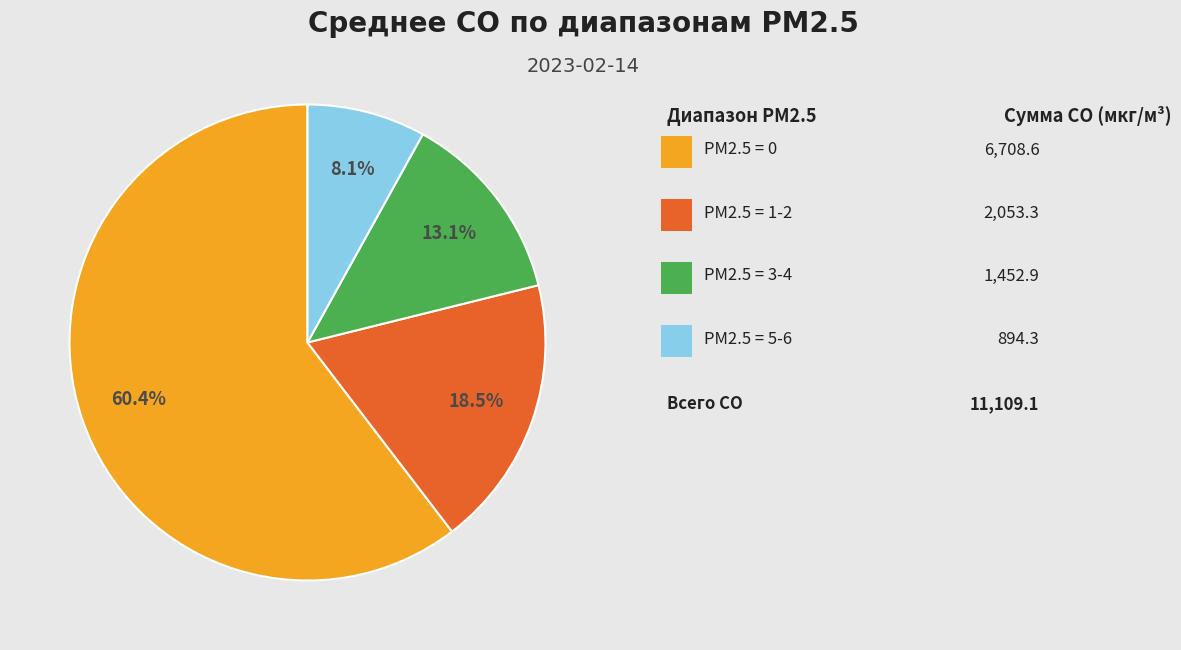

Is there a majority slice in this chart?

Yes